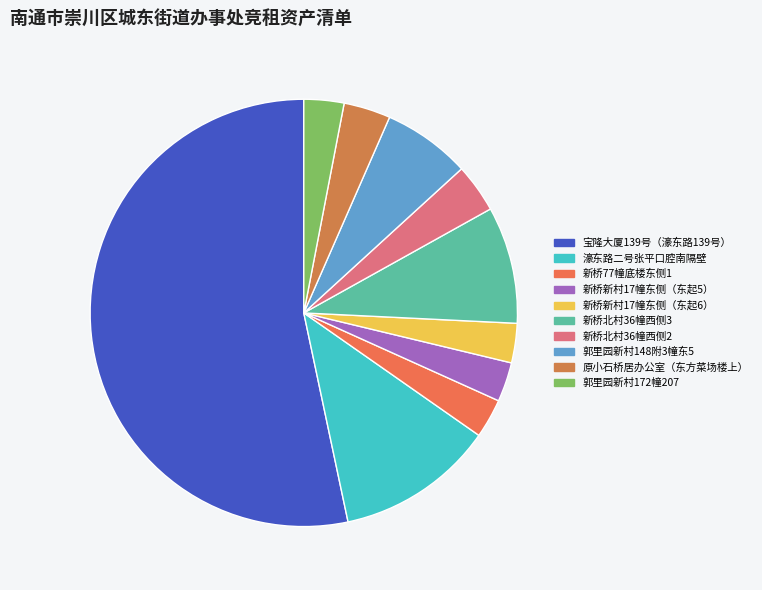

Between 原小石桥居办公室（东方菜场楼上） and 宝隆大厦139号（濠东路139号）, which is larger?

宝隆大厦139号（濠东路139号）